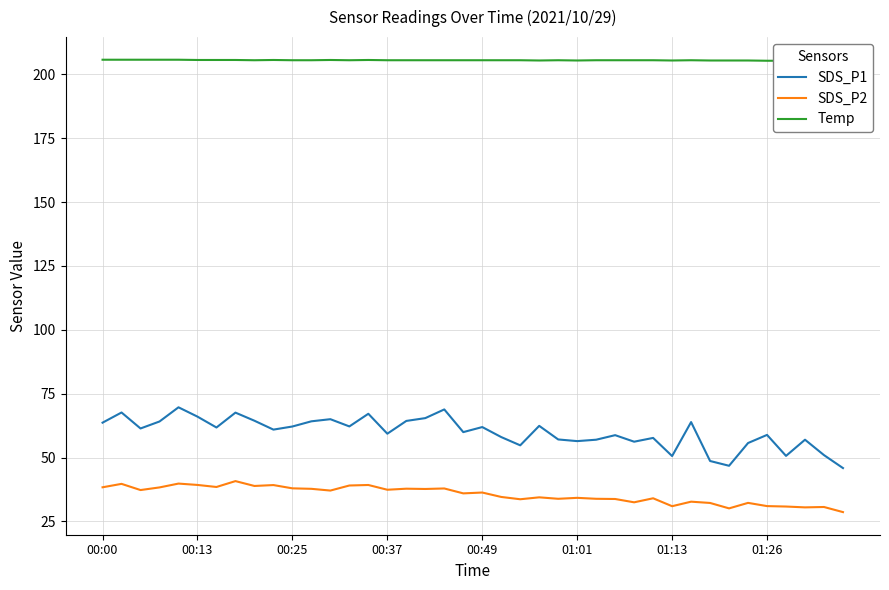

Which series has the widest spread of values?

SDS_P1